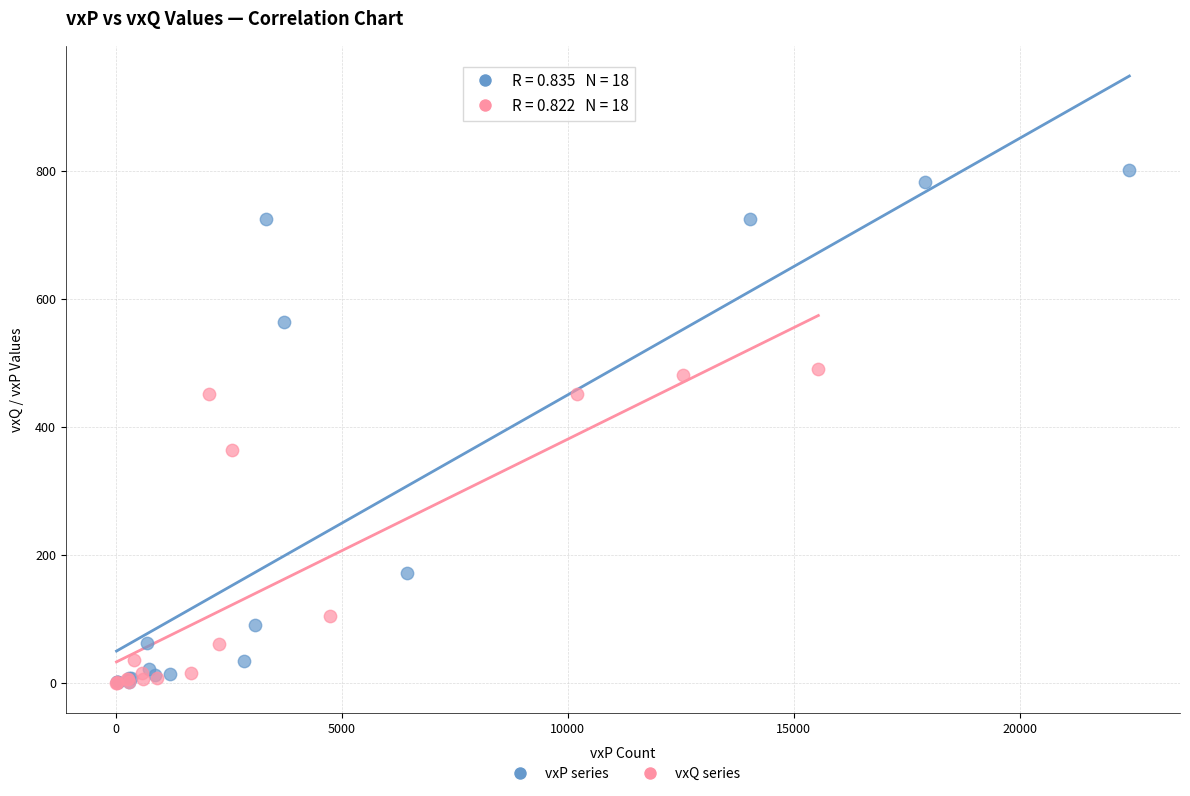

Which series has the widest spread of Y values?

vxP series